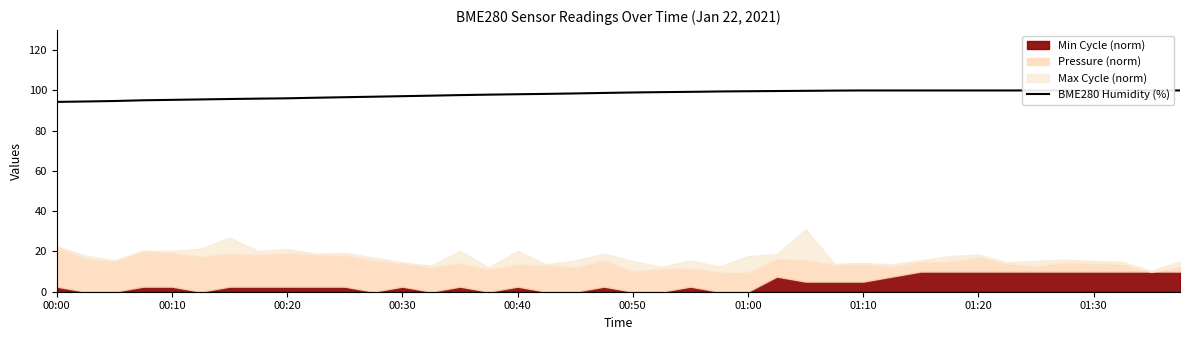

Reading right to left, extract all data points from this chart.

100.0	100.0	100.0	100.0	100.0	100.0	100.0	100.0	100.0	100.0	100.0	100.0	99.9	99.8	99.7	99.6	99.5	99.3	99.2	99.0	98.8	98.5	98.3	98.1	97.9	97.7	97.4	97.2	96.9	96.7	96.4	96.1	95.9	95.8	95.5	95.3	95.1	94.8	94.5	94.3